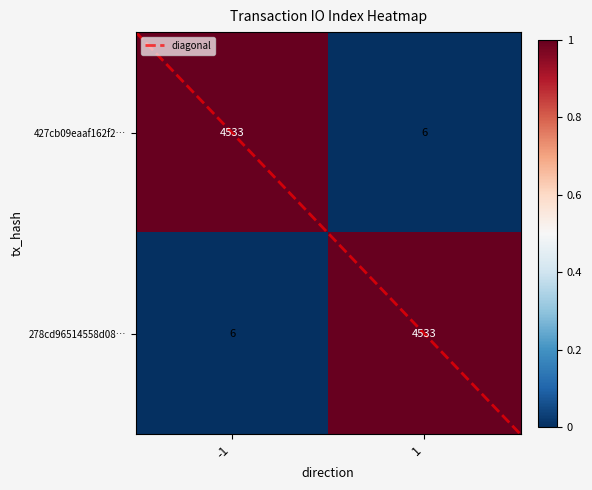

Reading left to right, list all the values displayed in this chart.

427cb09eaaf162f2…: -1=4533	1=6
278cd96514558d08…: -1=6	1=4533